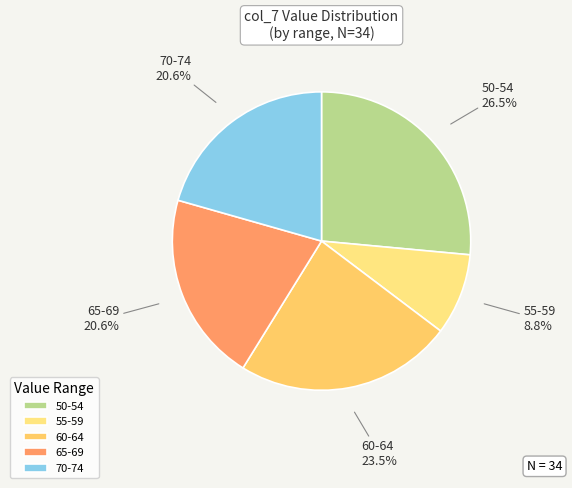

Is there any slice that represents more than half of the pie?

No